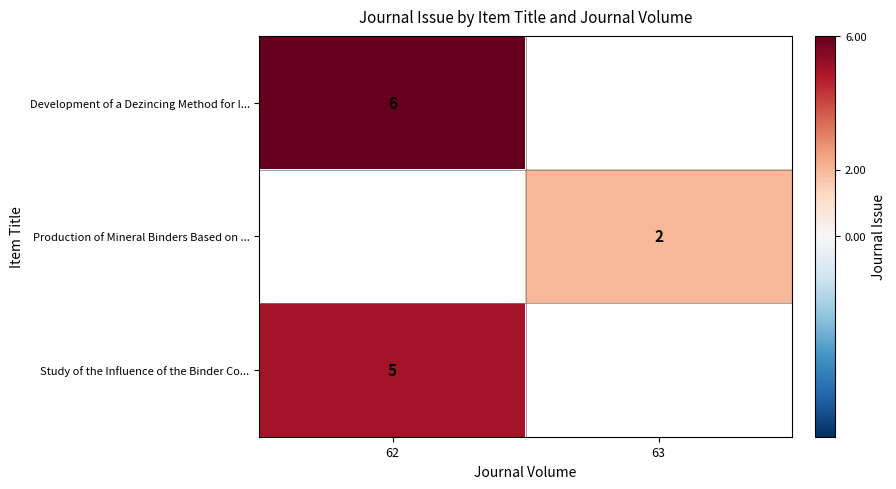

What is the minimum value shown in the chart?

2.0